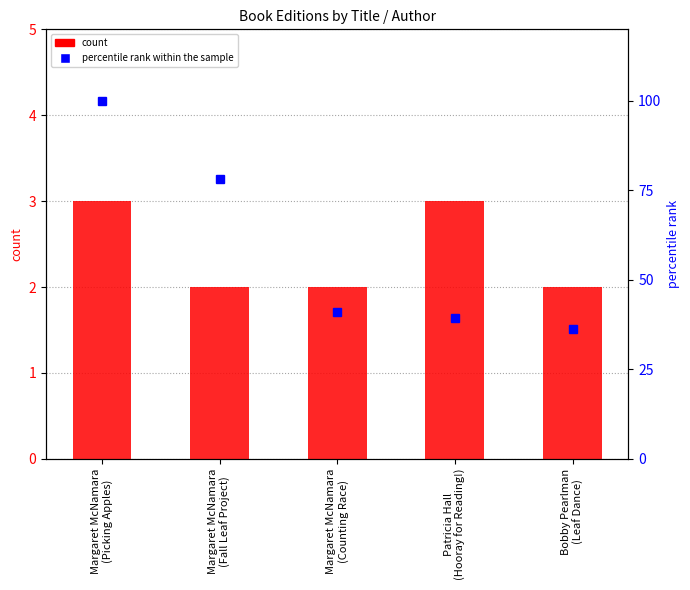

Which category has the highest value in the count series?

Margaret McNamara
(Picking Apples)